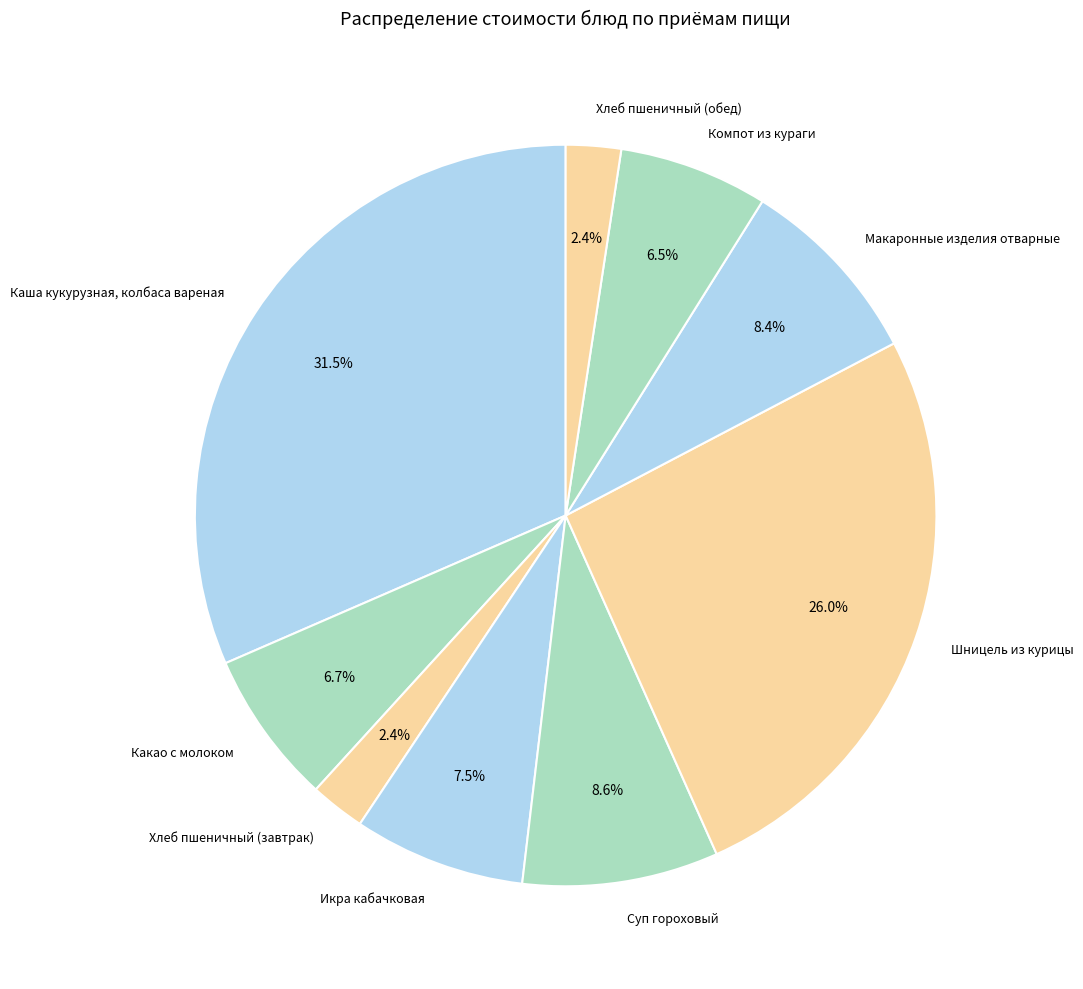

What percentage is the Хлеб пшеничный (завтрак) slice, to the nearest percent?

2%